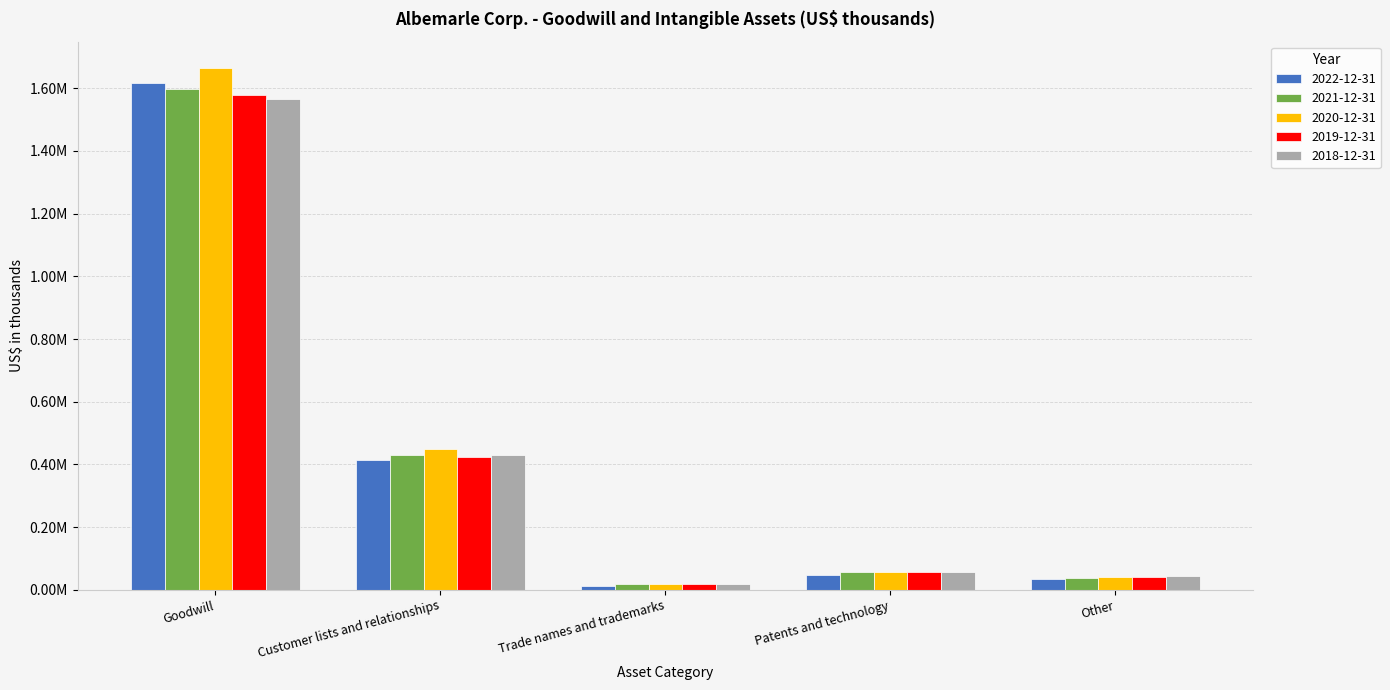

Which series has the largest total across all categories?

2020-12-31